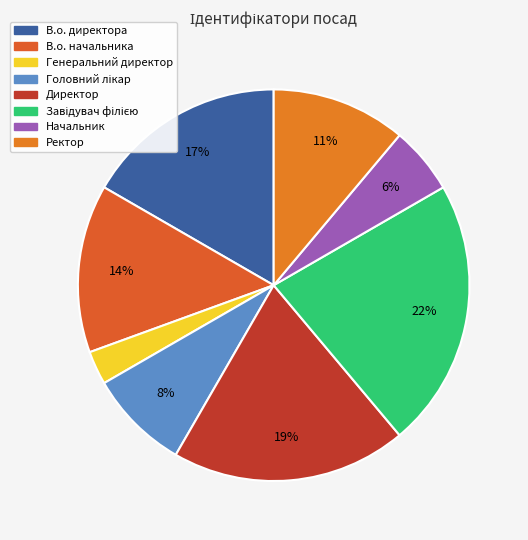

Which slice is the smallest?

Генеральний директор